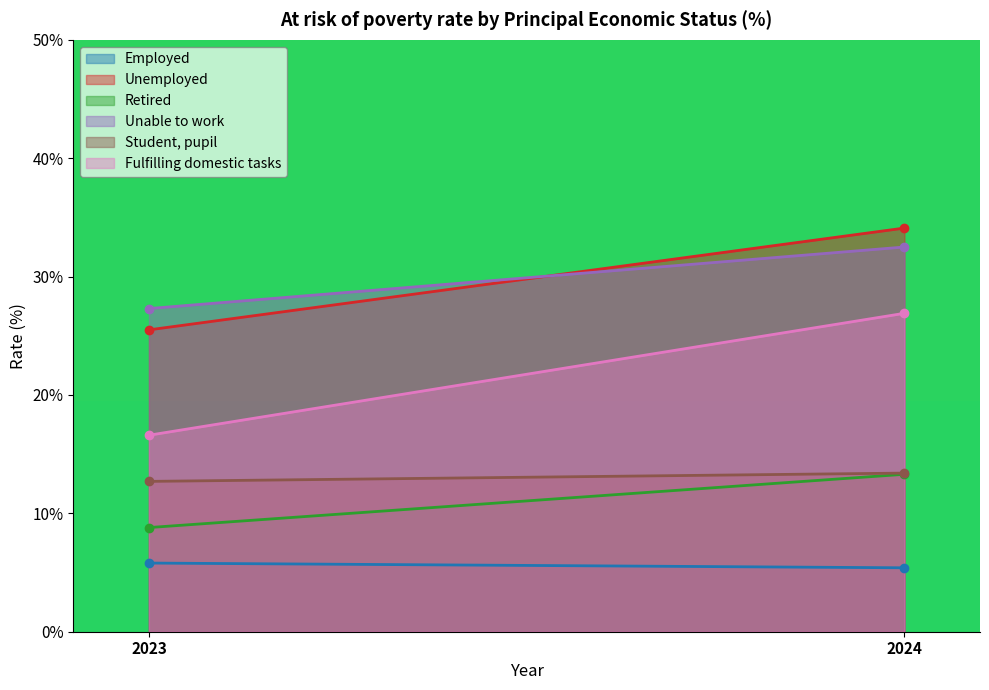

How many lines are shown in the chart?

6